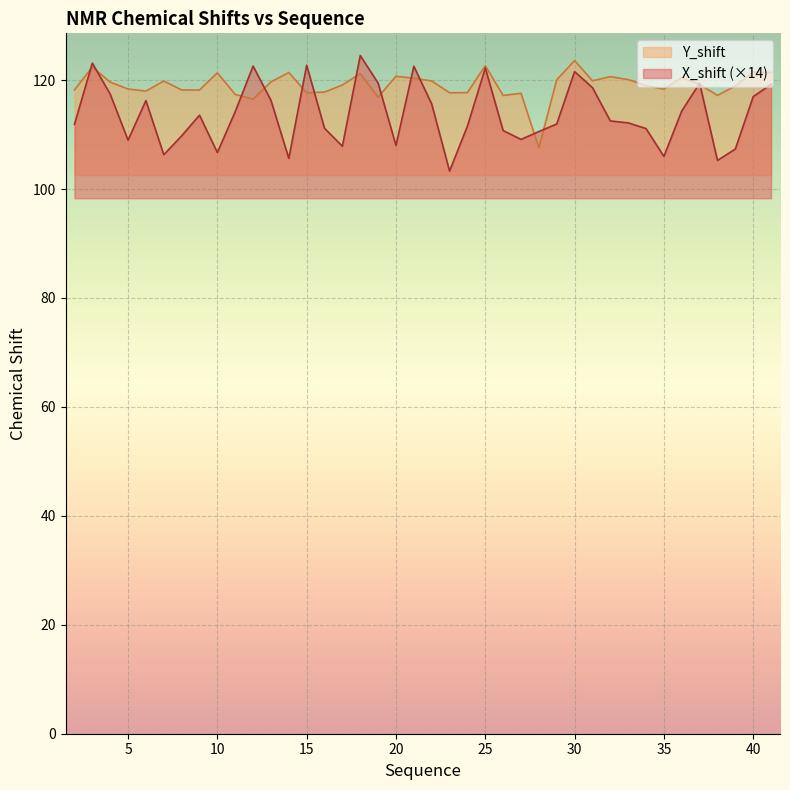

Which has a higher value, 16 or 21?

21